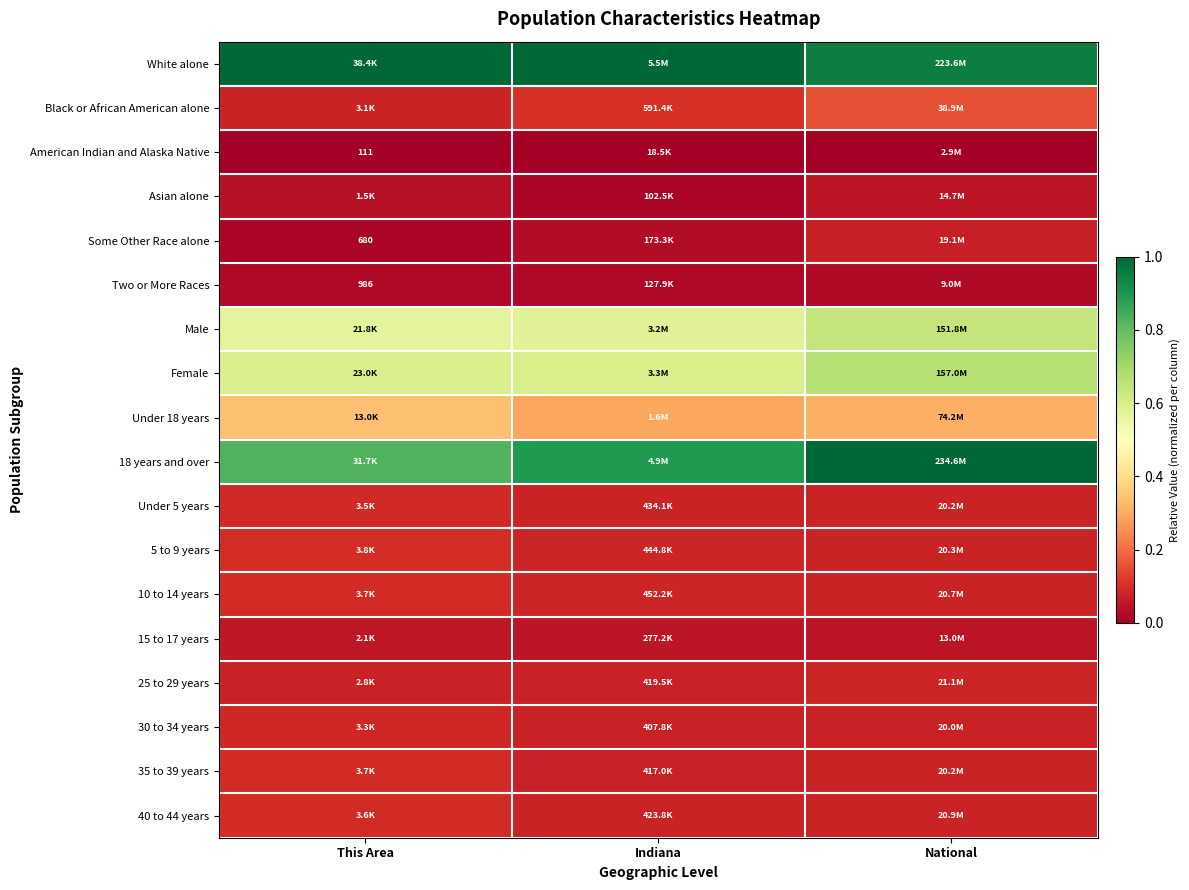

Rank the series by their maximum value, from lowest to highest.

American Indian and Alaska Native, Two or More Races, Asian alone, 15 to 17 years, Some Other Race alone, 25 to 29 years, 30 to 34 years, Under 5 years, 40 to 44 years, 10 to 14 years, 35 to 39 years, 5 to 9 years, Black or African American alone, Under 18 years, Male, Female, White alone, 18 years and over